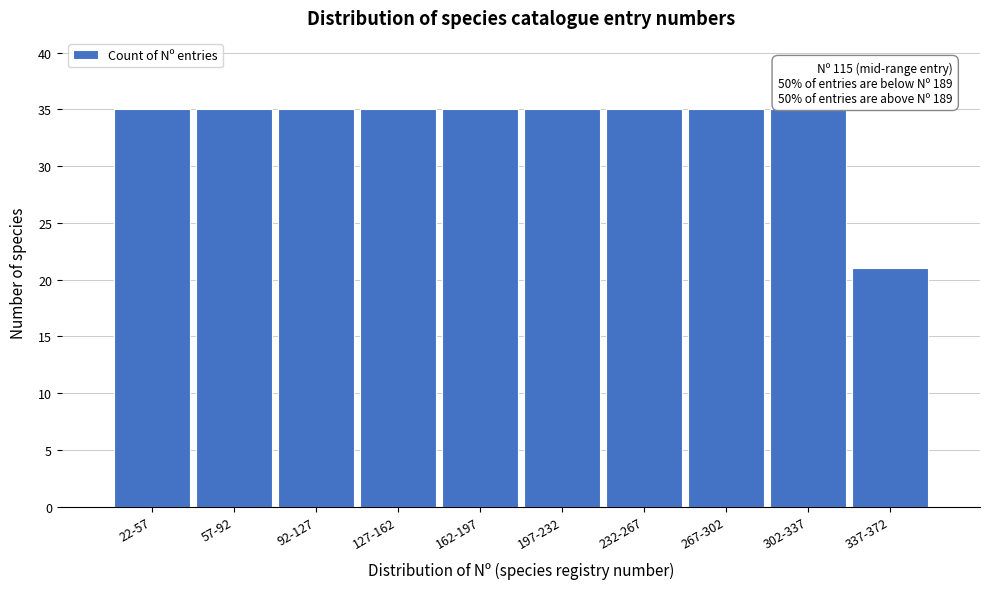

Reading right to left, extract all data points from this chart.

21	35	35	35	35	35	35	35	35	35